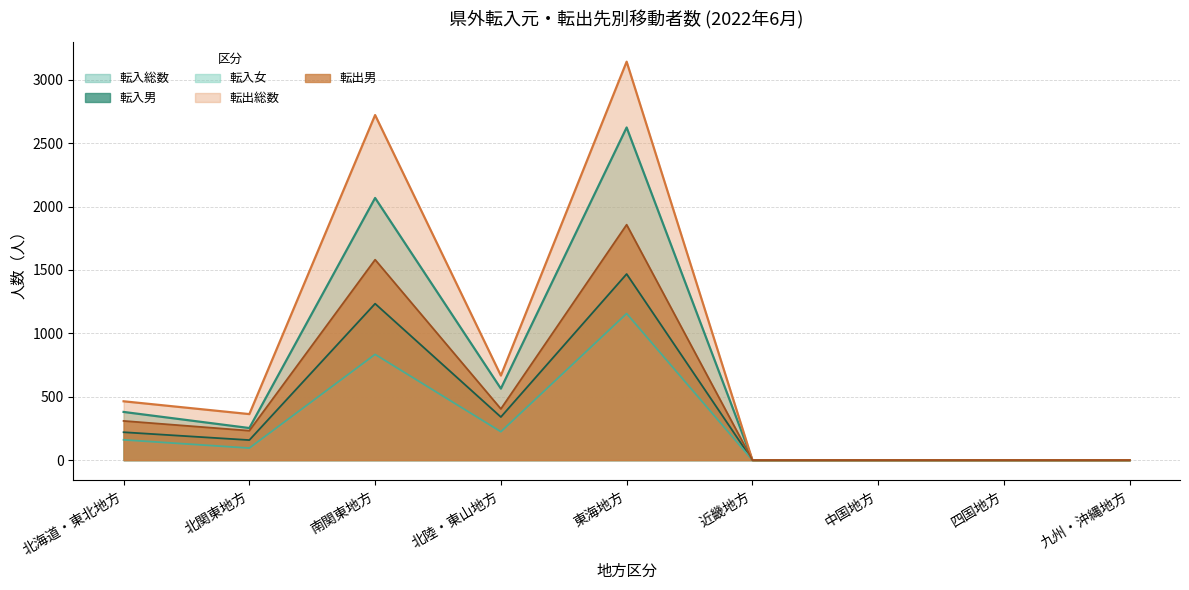

Does the chart display data point markers on the line(s)?

No